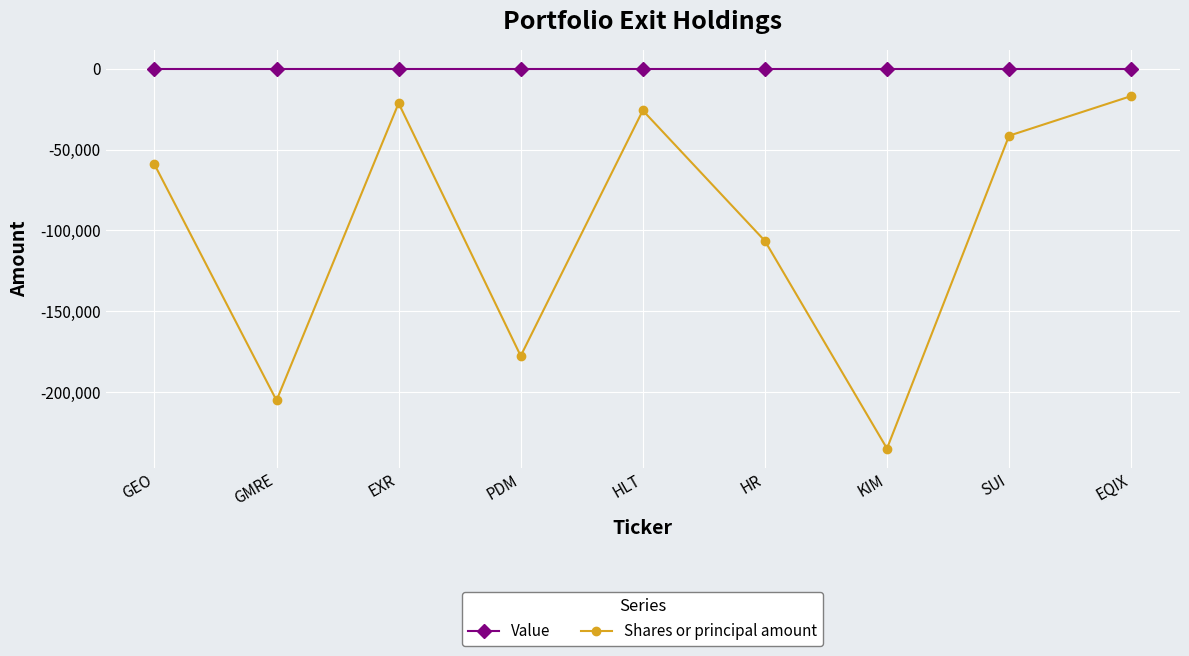

Reading left to right, transcribe all the data shown in this chart.

Value: GEO=0	GMRE=0	EXR=0	PDM=0	HLT=0	HR=0	KIM=0	SUI=0	EQIX=0
Shares or principal amount: GEO=-59140	GMRE=-205173	EXR=-21300	PDM=-177631	HLT=-25778	HR=-106457	KIM=-234930	SUI=-41413	EQIX=-16891